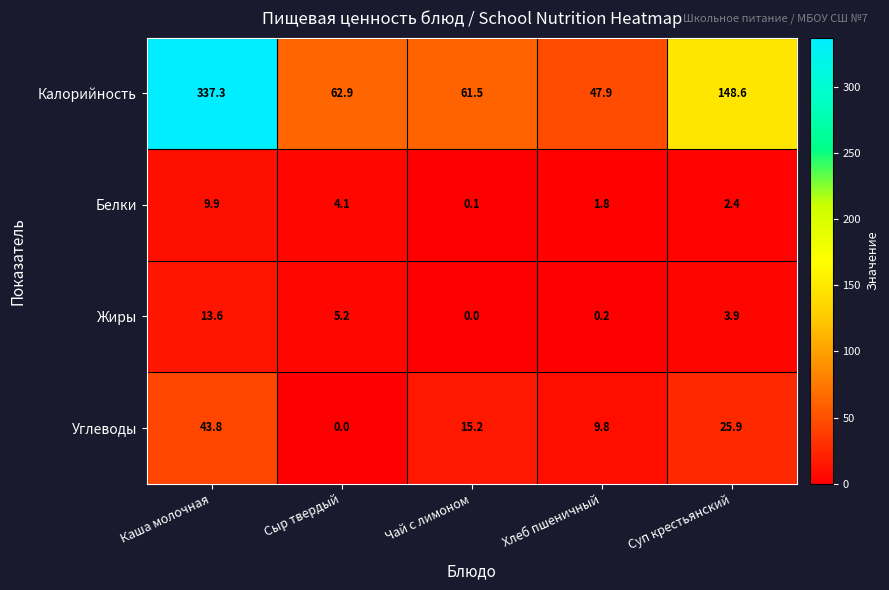

At which category is the sum across all series the highest?

Каша молочная